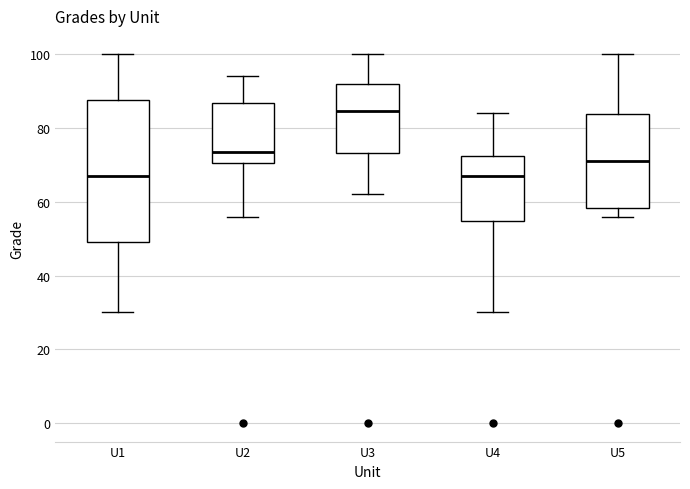

Where does the median line of the box for U3 sit on the y-axis? The values are not printed on the chart, so give them approximately, as read against the axis.

84